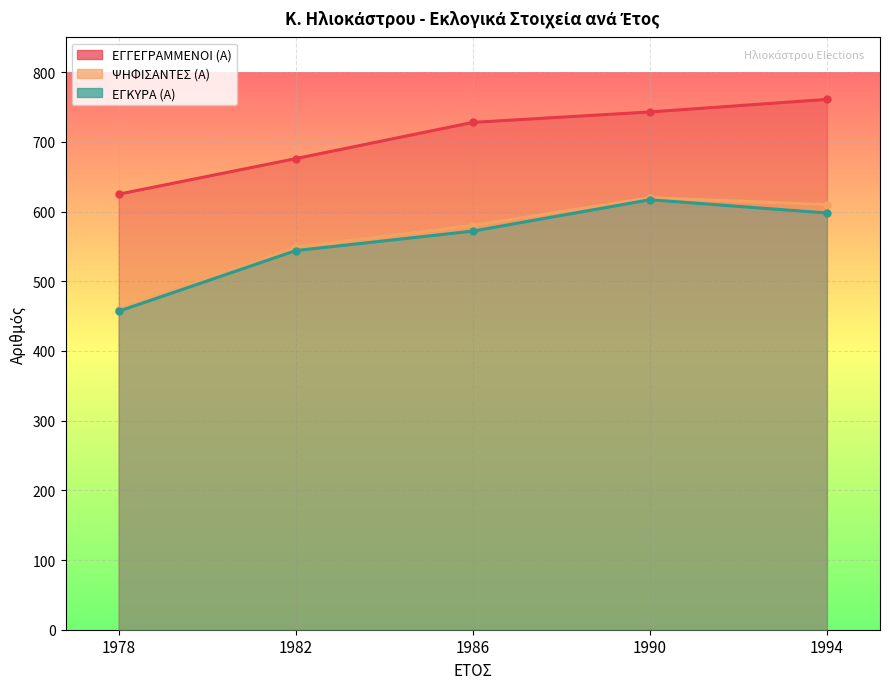

True or false: ΕΓΚΥΡΑ (Α) has a value of 572 at 1986.

True